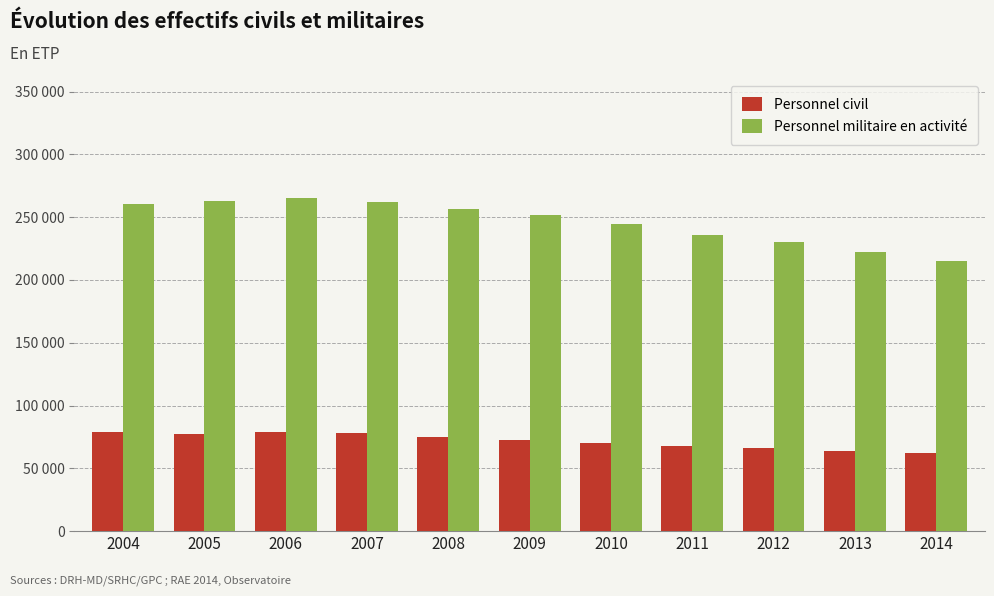

Does the chart contain any negative values?

No